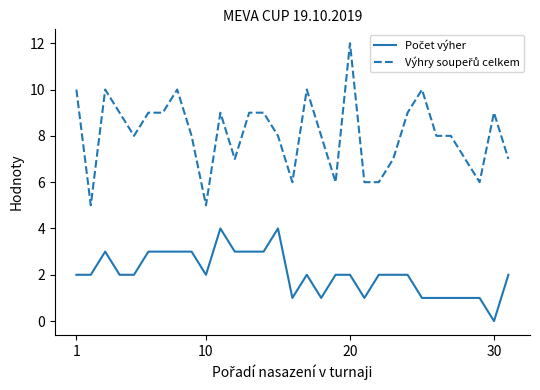

Is this an area chart (filled region under the line)?

No